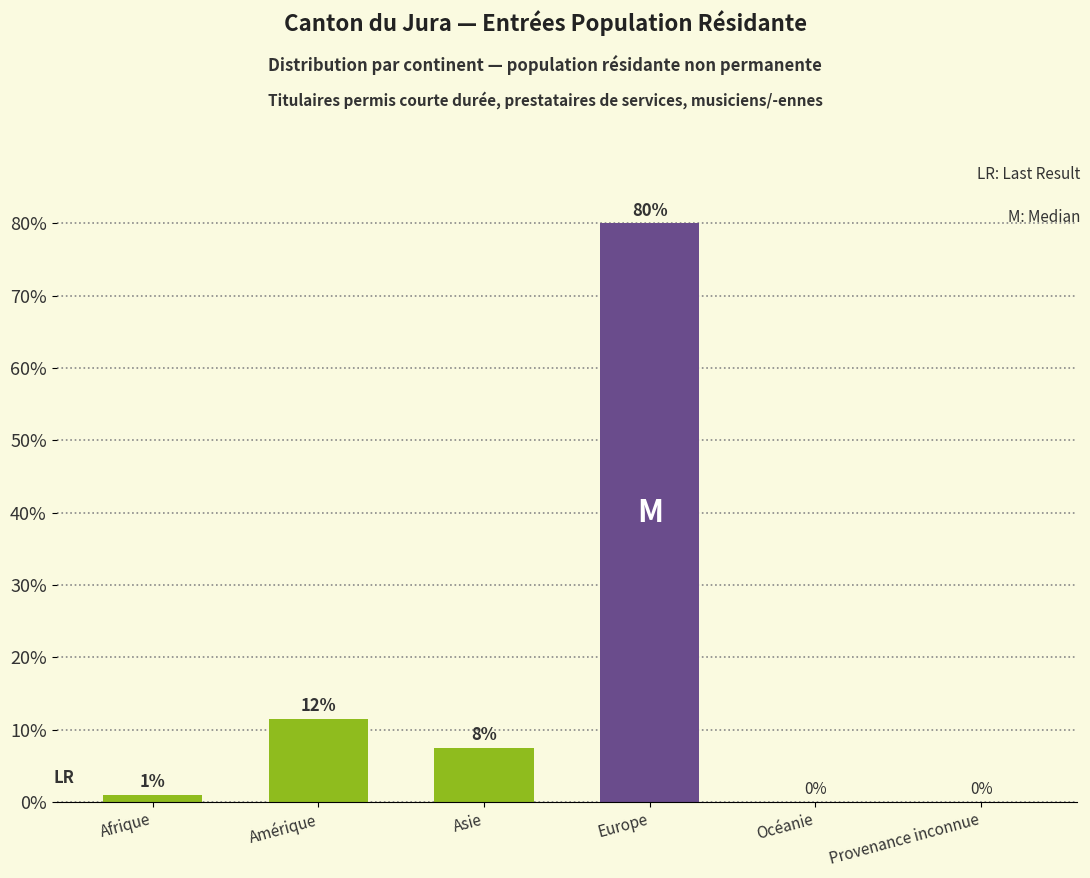

Approximately how many times larger is the value at Europe compared to Afrique?

80.0